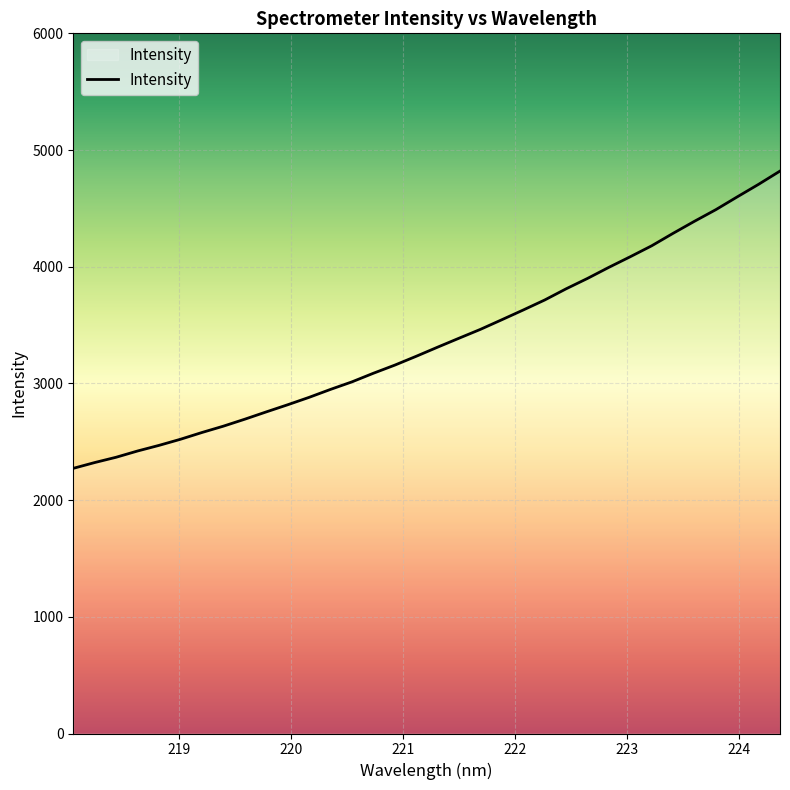

What is the greatest value displayed?

4819.7